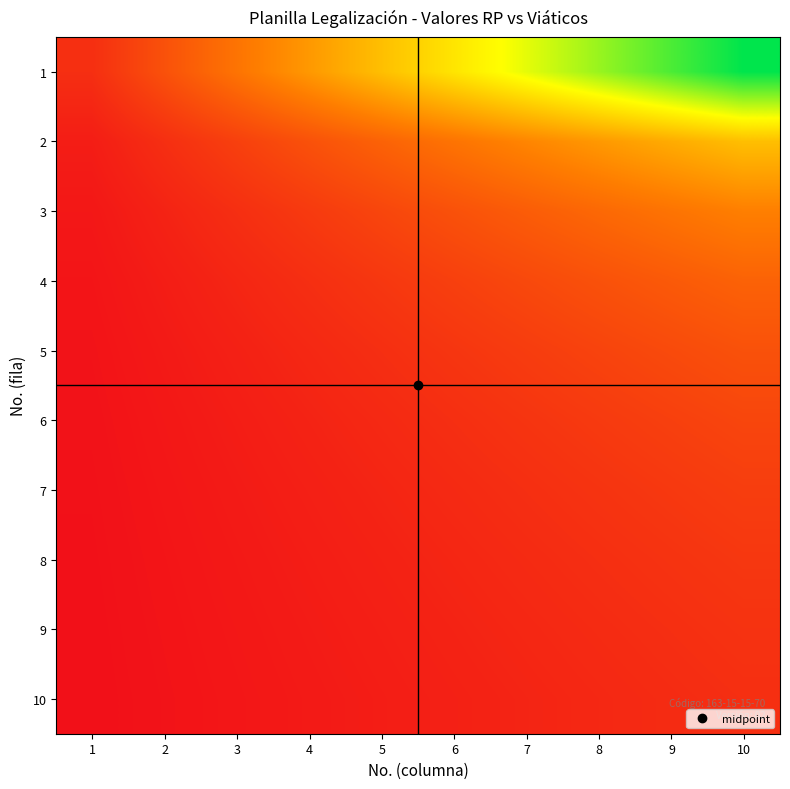

Reading left to right, transcribe all the data shown in this chart.

1: 1=0.1	2=0.2	3=0.3	4=0.4	5=0.5	6=0.6	7=0.7	8=0.8	9=0.9	10=1.0
2: 1=0.0	2=0.1	3=0.1	4=0.2	5=0.2	6=0.3	7=0.3	8=0.4	9=0.4	10=0.5
3: 1=0.0	2=0.1	3=0.1	4=0.1	5=0.2	6=0.2	7=0.2	8=0.3	9=0.3	10=0.3
4: 1=0.0	2=0.0	3=0.1	4=0.1	5=0.1	6=0.1	7=0.2	8=0.2	9=0.2	10=0.2
5: 1=0.0	2=0.0	3=0.1	4=0.1	5=0.1	6=0.1	7=0.1	8=0.2	9=0.2	10=0.2
6: 1=0.0	2=0.0	3=0.0	4=0.1	5=0.1	6=0.1	7=0.1	8=0.1	9=0.1	10=0.2
7: 1=0.0	2=0.0	3=0.0	4=0.1	5=0.1	6=0.1	7=0.1	8=0.1	9=0.1	10=0.1
8: 1=0.0	2=0.0	3=0.0	4=0.0	5=0.1	6=0.1	7=0.1	8=0.1	9=0.1	10=0.1
9: 1=0.0	2=0.0	3=0.0	4=0.0	5=0.1	6=0.1	7=0.1	8=0.1	9=0.1	10=0.1
10: 1=0.0	2=0.0	3=0.0	4=0.0	5=0.0	6=0.1	7=0.1	8=0.1	9=0.1	10=0.1